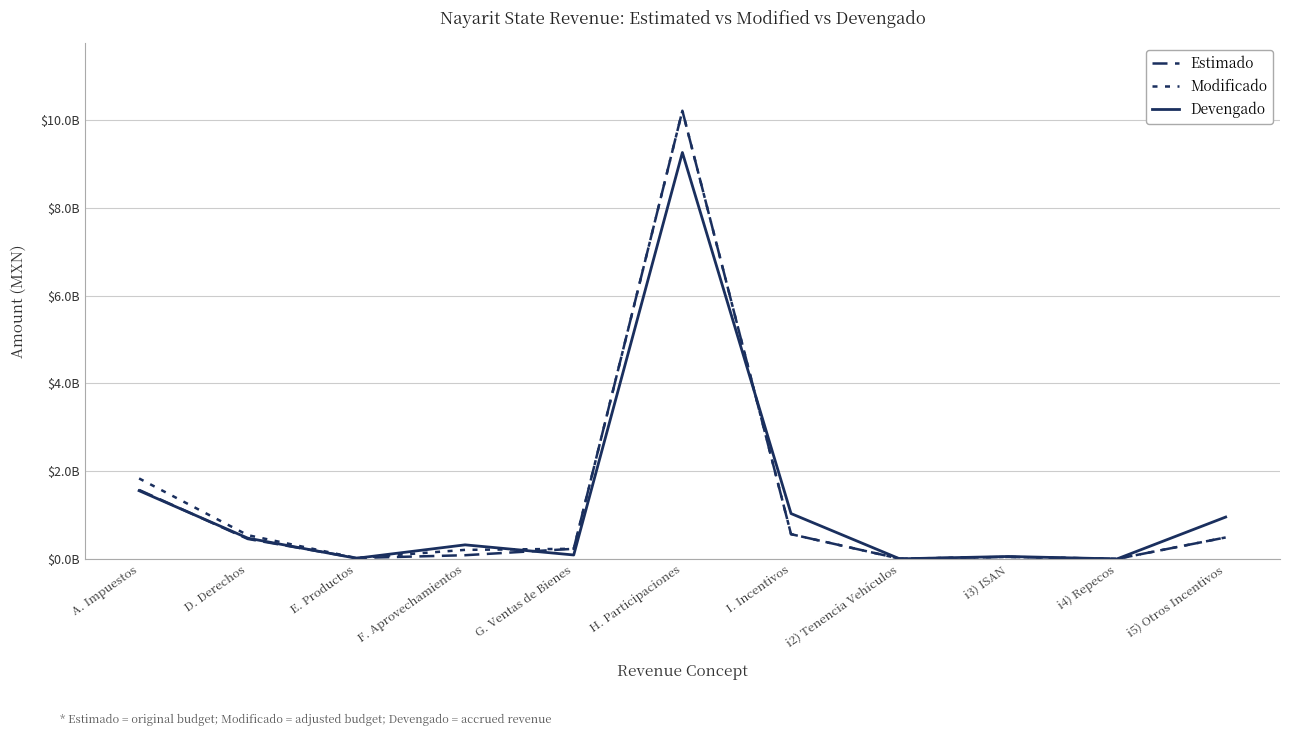

Rank the series by their maximum value, from lowest to highest.

Devengado, Estimado, Modificado